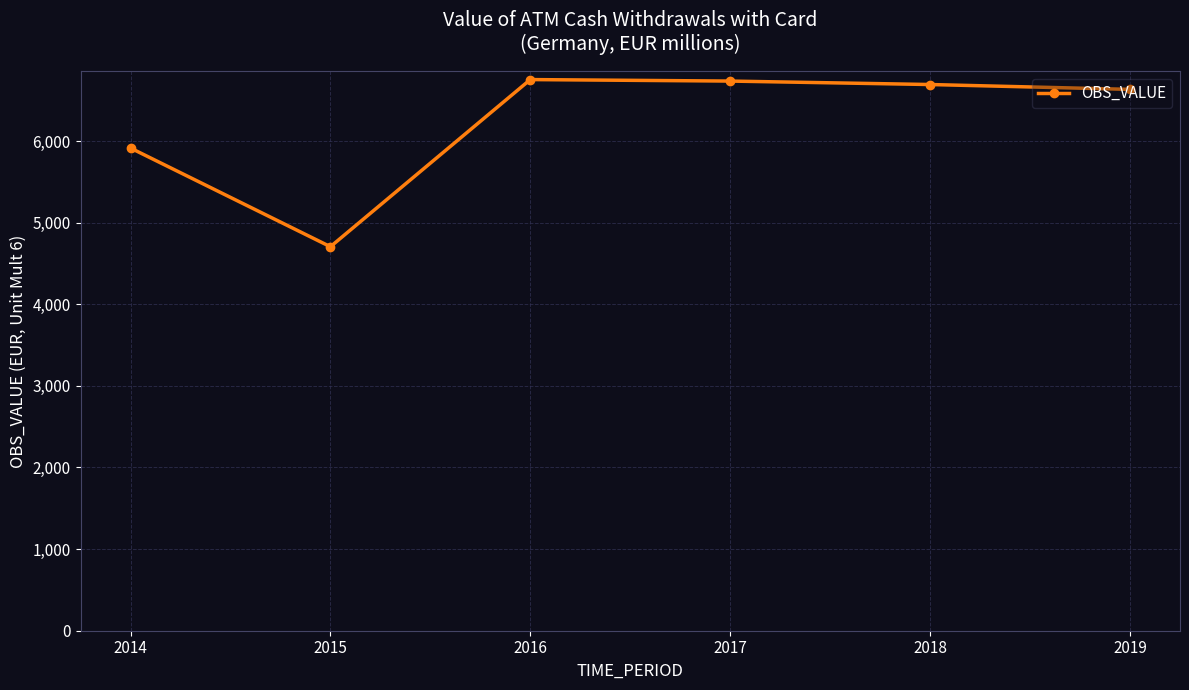

Where is the first local minimum?

2015